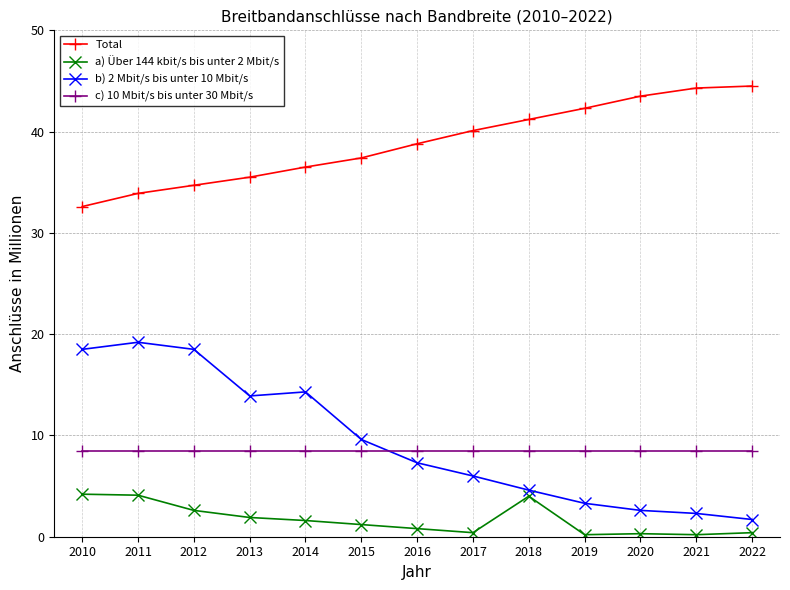

What is the spread (max minus min) of values at 2010?

28.4